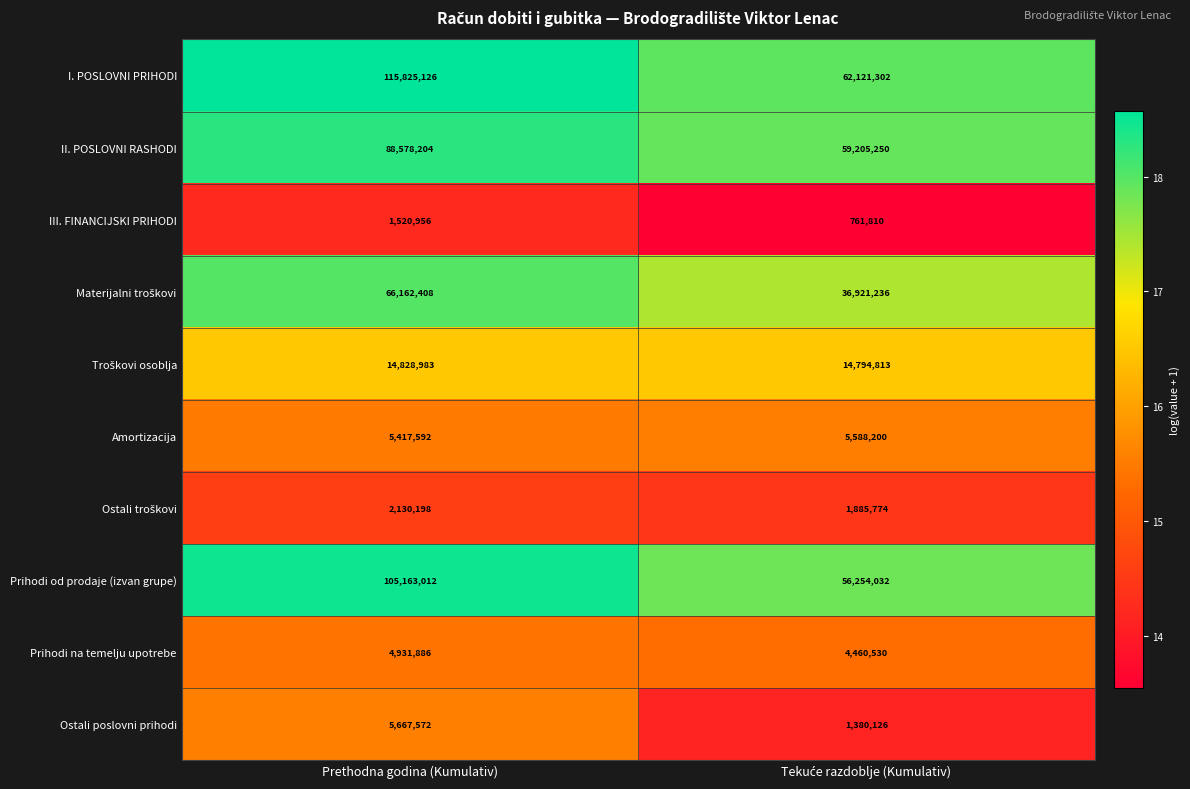

Is it true that Prihodi od prodaje (izvan grupe) equals 105163012 at Prethodna godina (Kumulativ)?

True